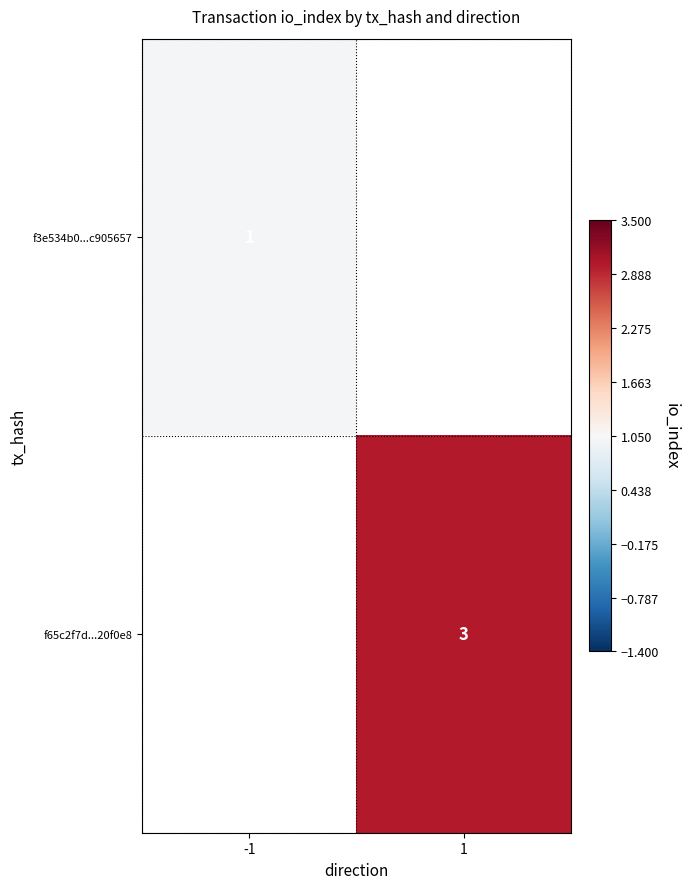

True or false: f3e534b0...c905657 has a value of 1 at -1.

True